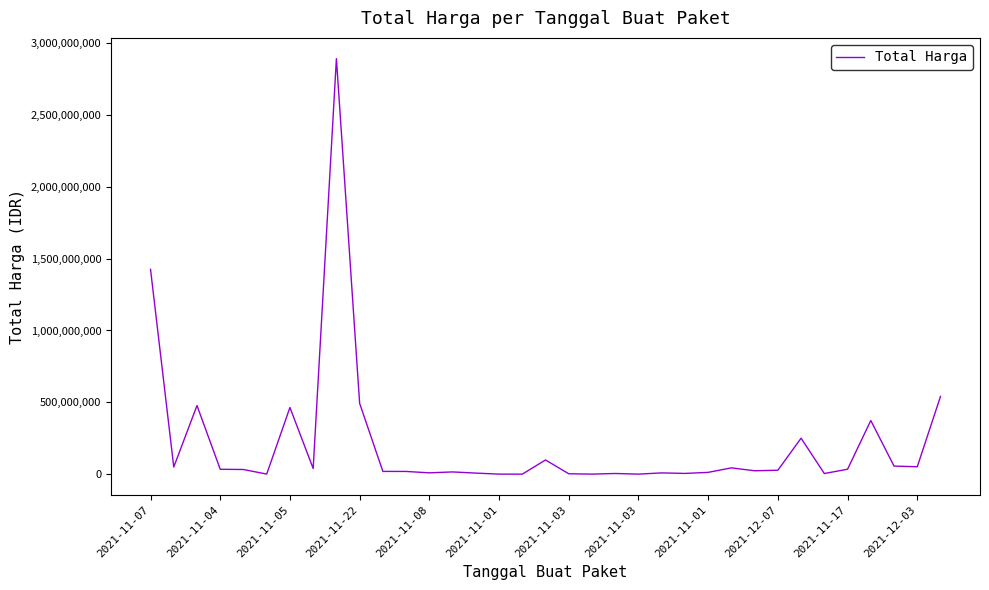

What is the greatest value displayed?

2892122000